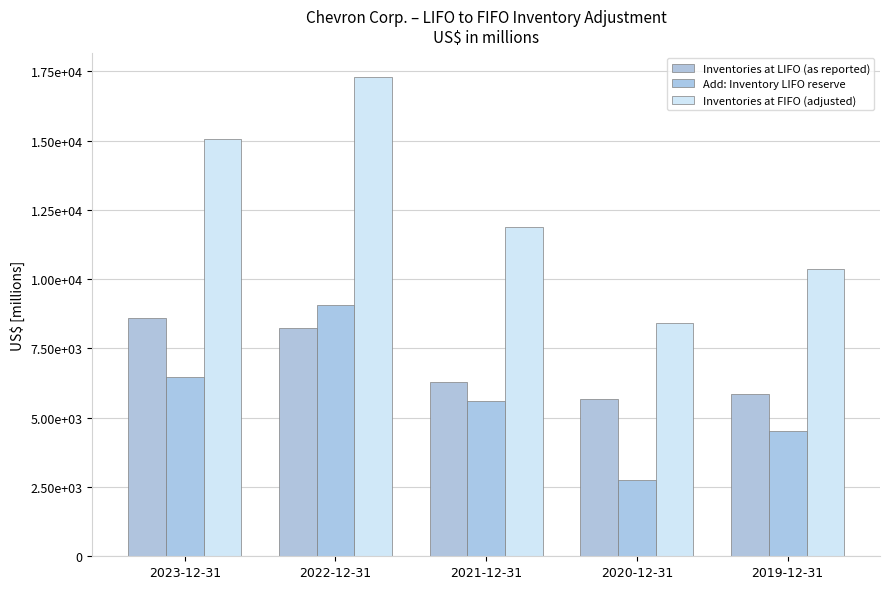

Is it true that Add: Inventory LIFO reserve equals 2749 at 2020-12-31?

True